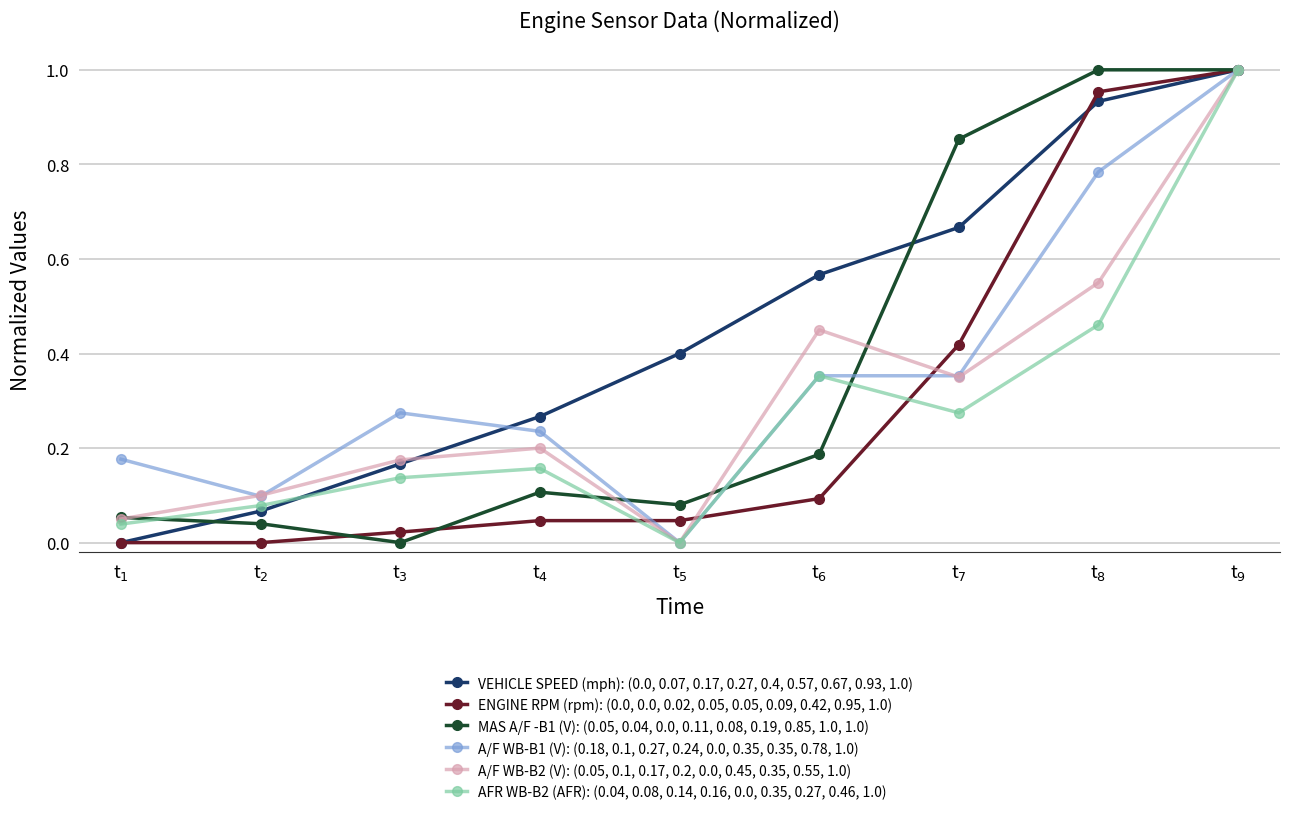

Is this an area chart (filled region under the line)?

No